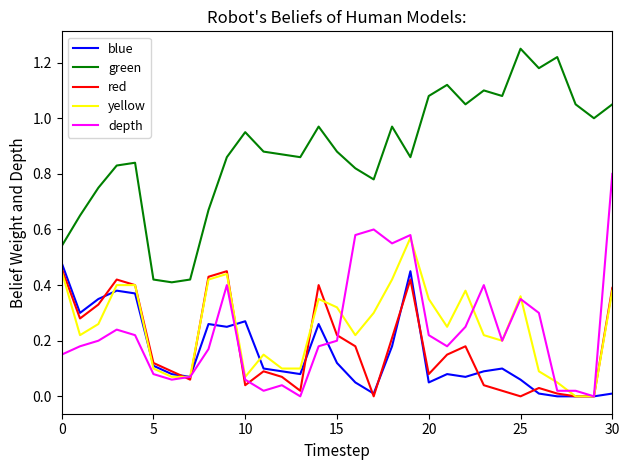

Which series has the largest total across all categories?

green